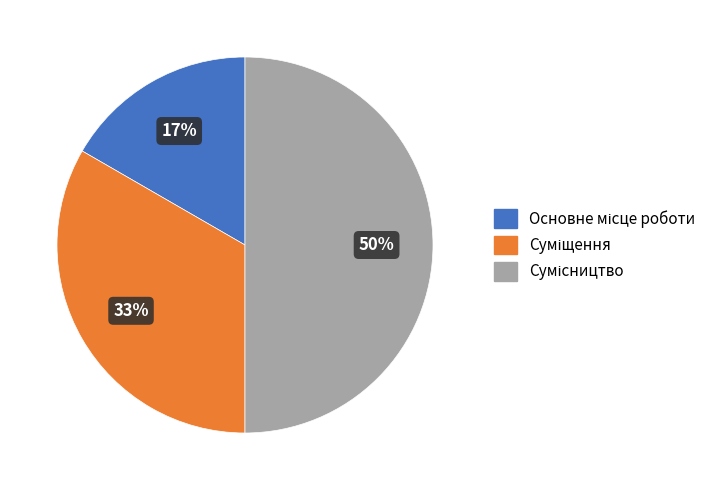

To the nearest percent, what is the difference between the largest and smallest slice percentages?

33%